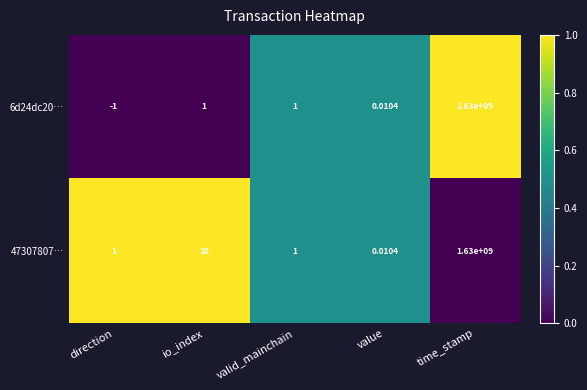

At which label does 6d24dc20… reach its peak?

time_stamp